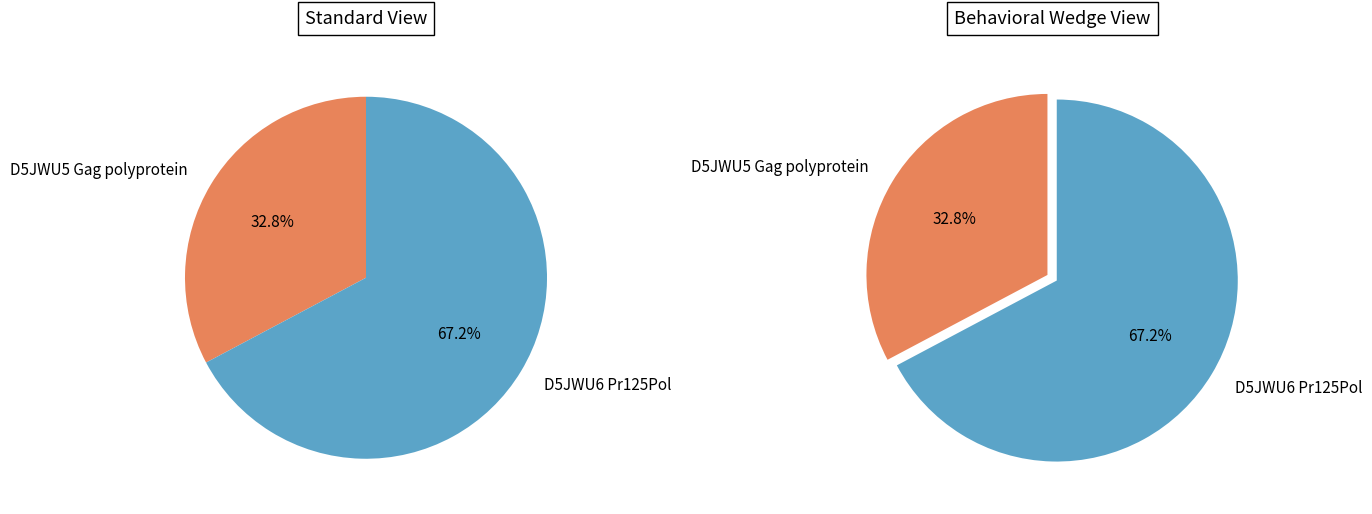

To the nearest percent, what percentage of the pie is D5JWU5 Gag polyprotein?

33%